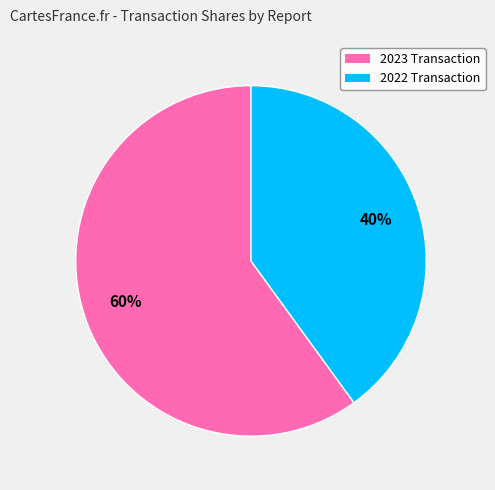

How many segments does this pie chart have?

2